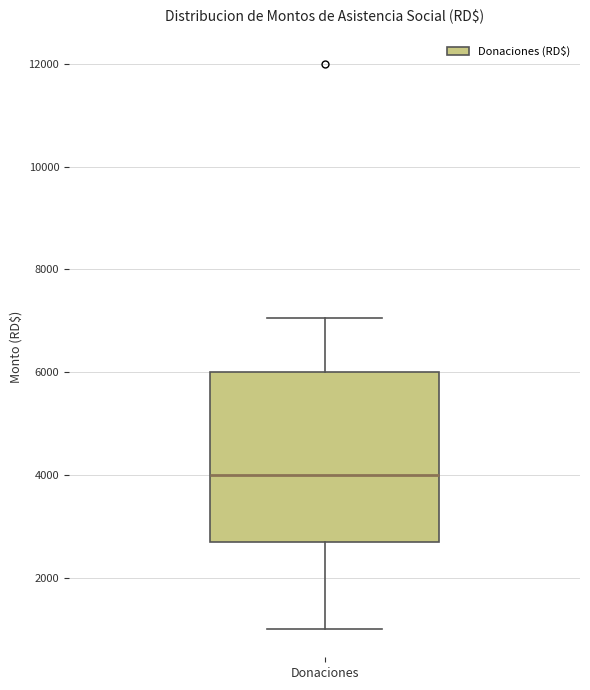

Read this box plot against the y-axis: the position of the median line, the range covered by the box, and the ends of both whiskers. The values are not printed on the chart, so give them approximately, as read against the axis.

median 4000, box 2800 to 6000, whiskers 1000 to 7000